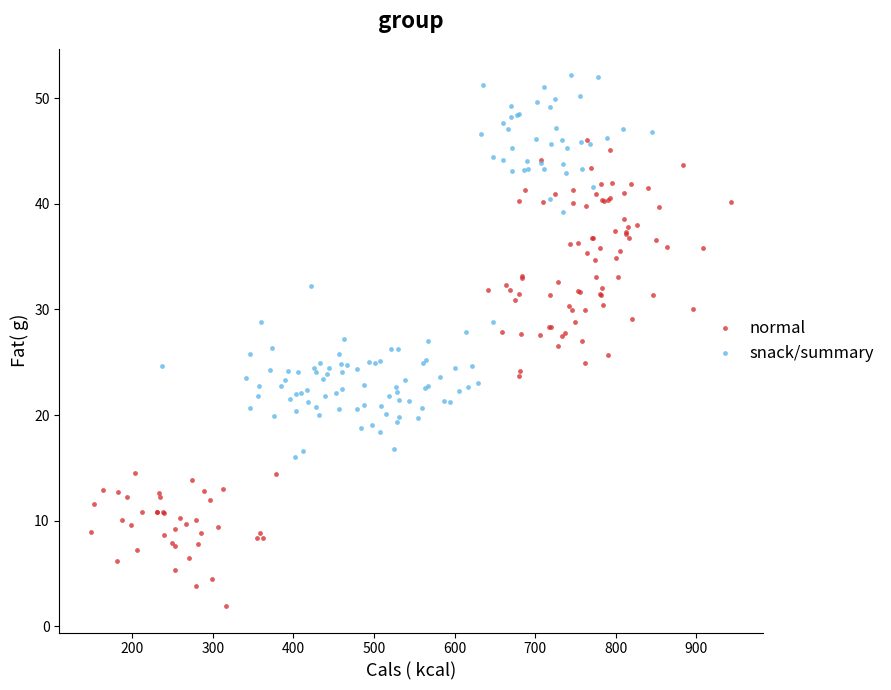

Which series contains the highest Y value?

snack/summary